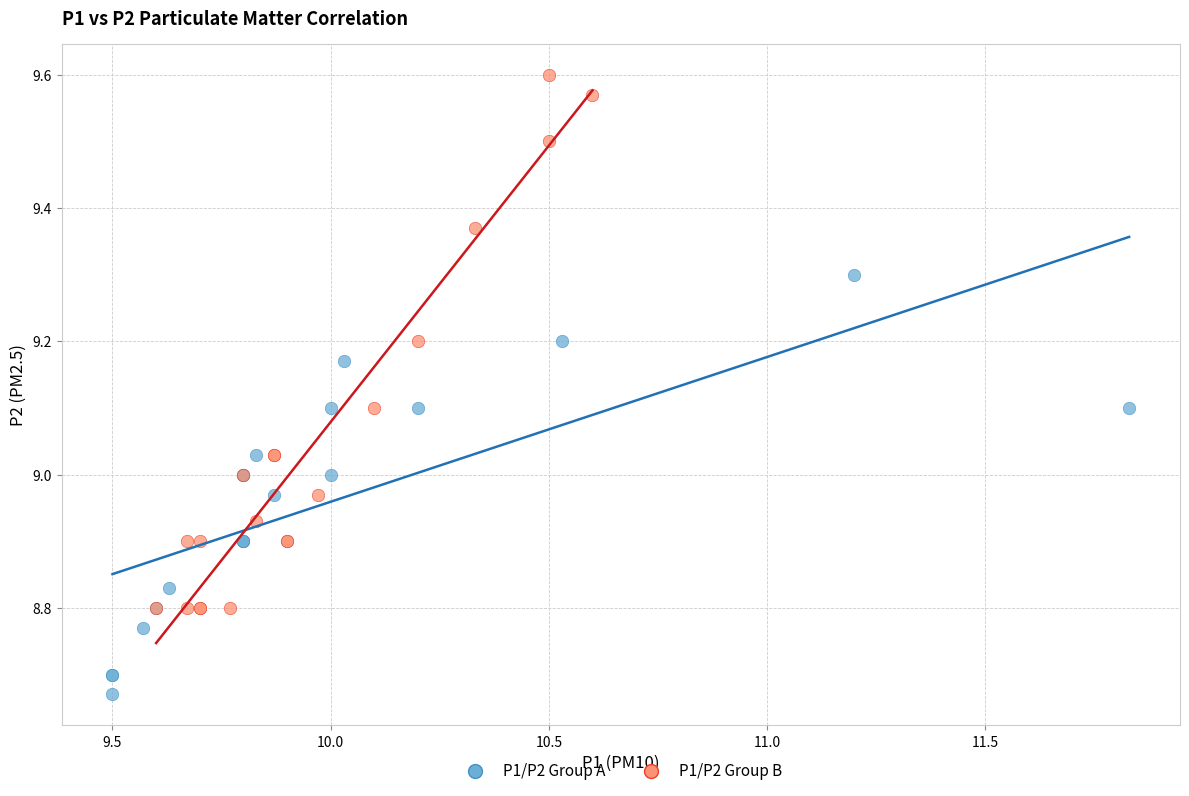

Which series has the largest Y range (max minus min)?

P1/P2 Group B